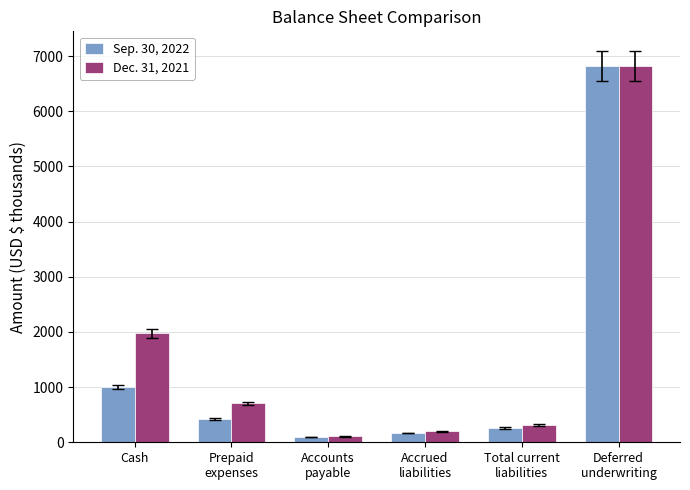

What is the spread (max minus min) of values at Prepaid
expenses?

291